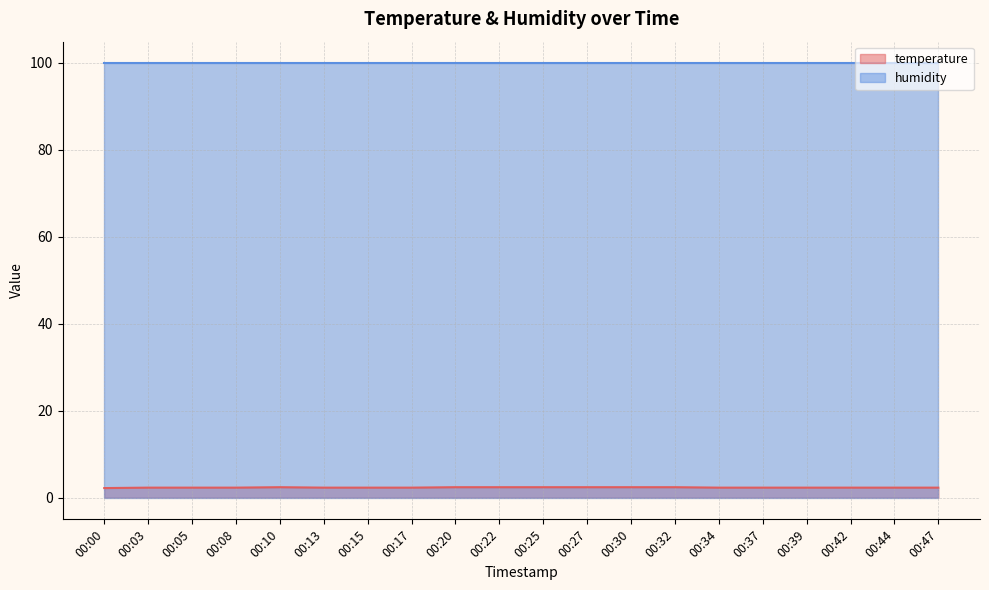

What is the greatest value displayed?

99.9